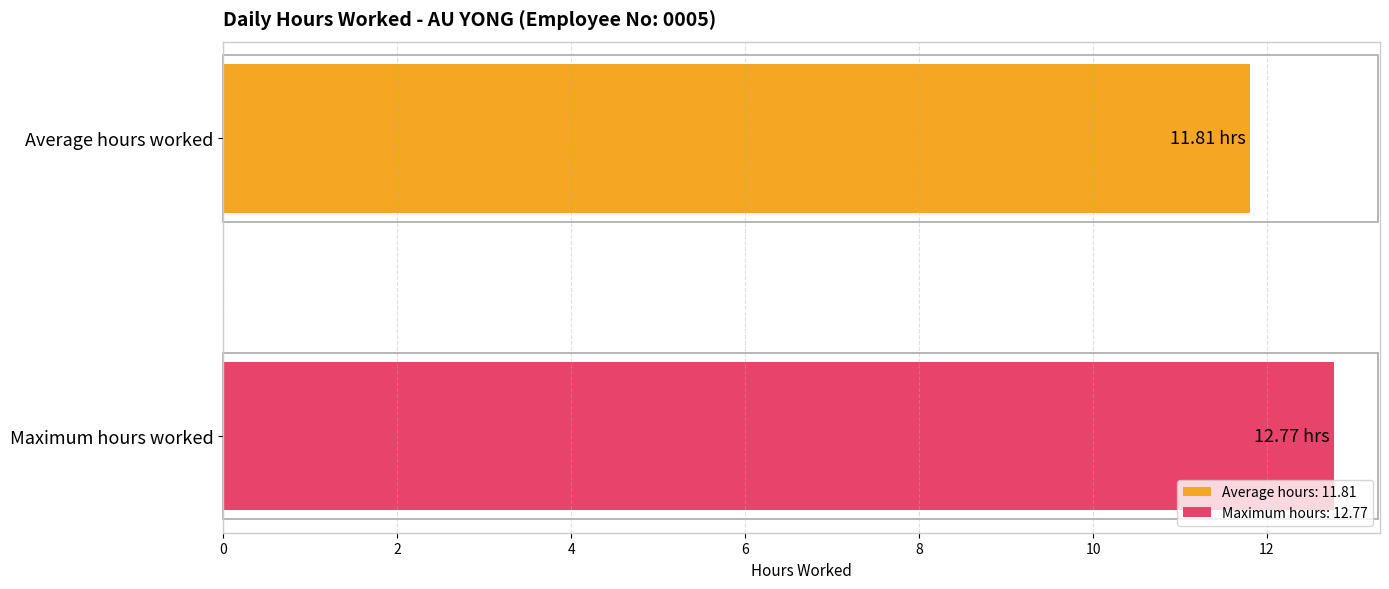

List the series in order of their overall mean, highest first.

Maximum hours: 12.77, Average hours: 11.81